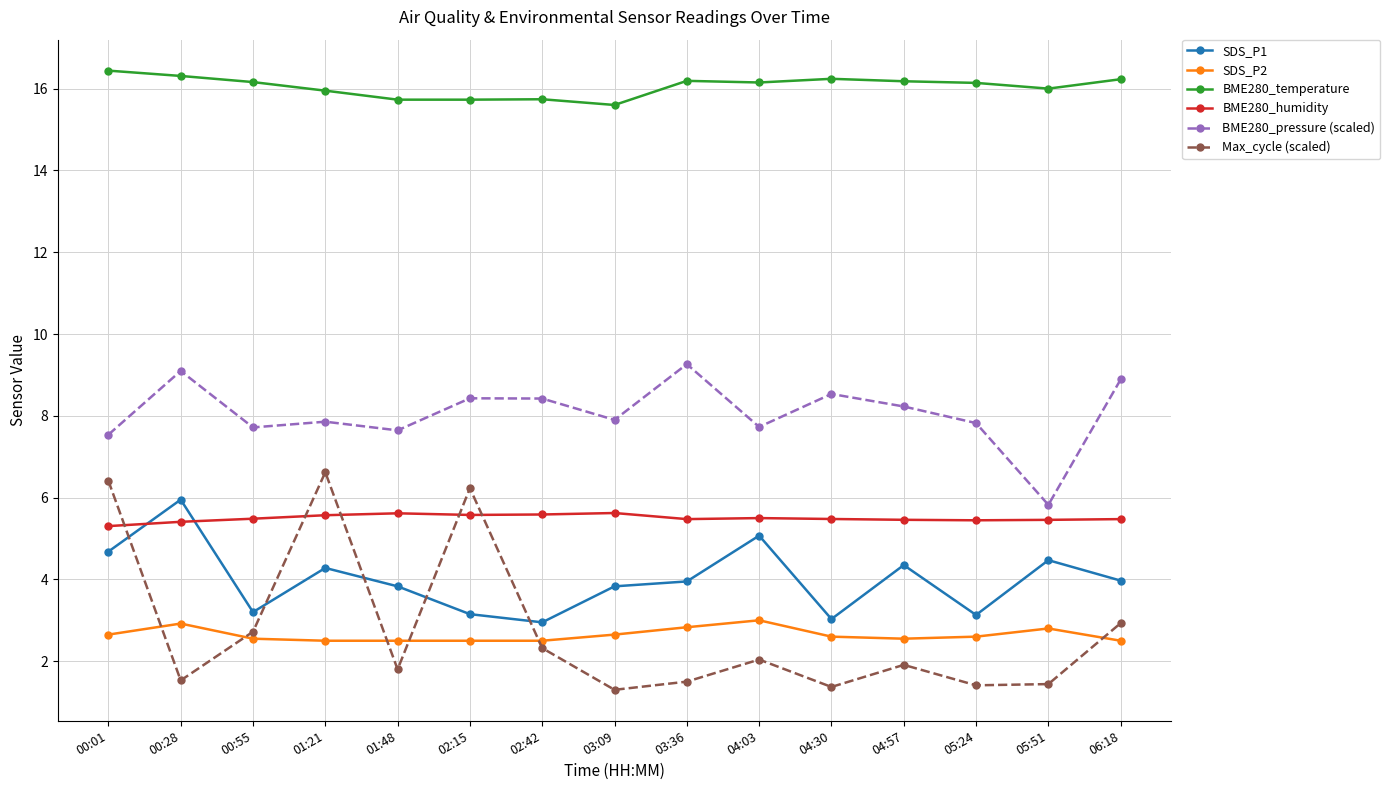

True or false: BME280_temperature has a value of 4.9 at 00:01.

False